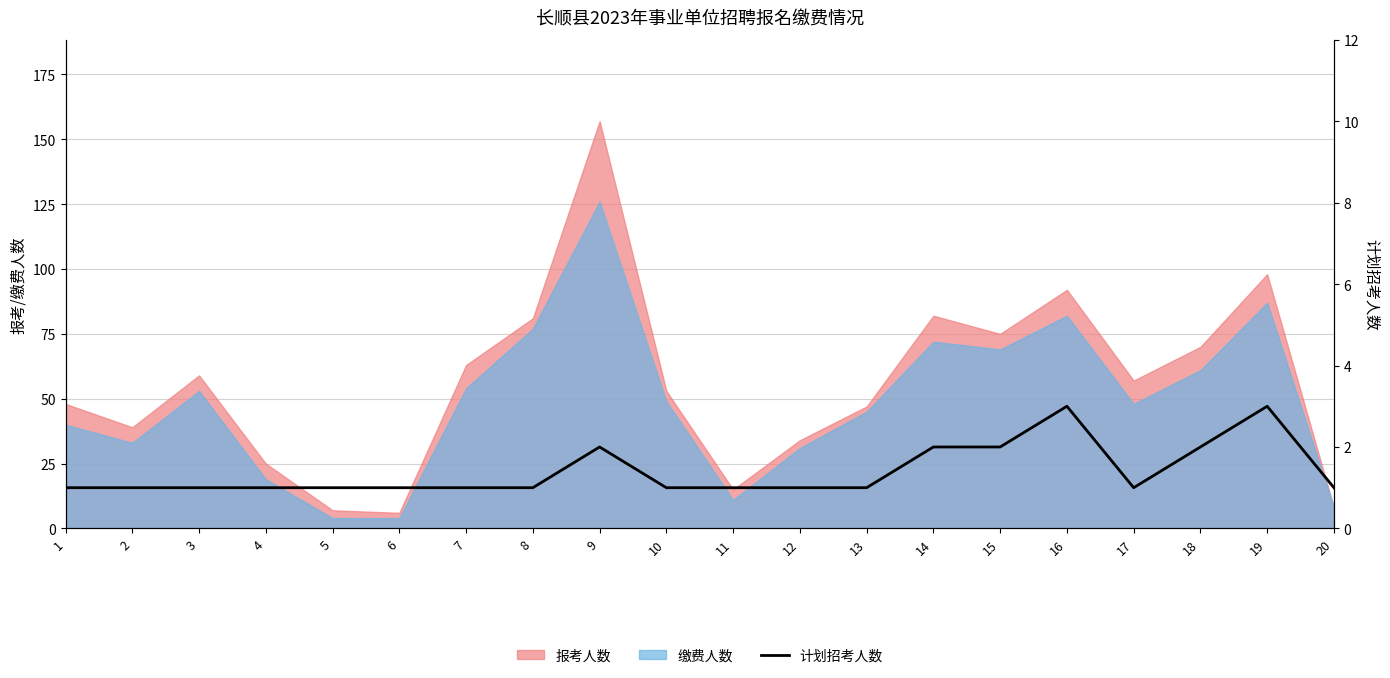

Is it true that the value at 15 is 1?

False